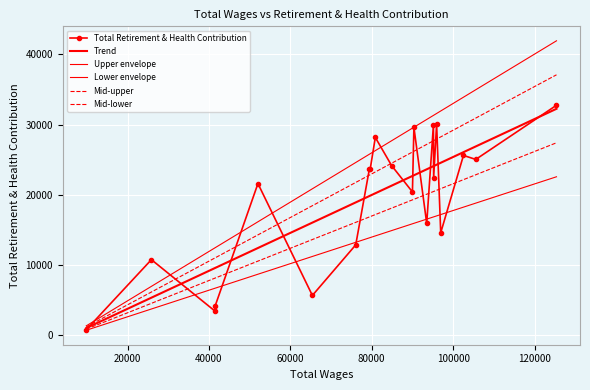

What is the sum of all values?

405906